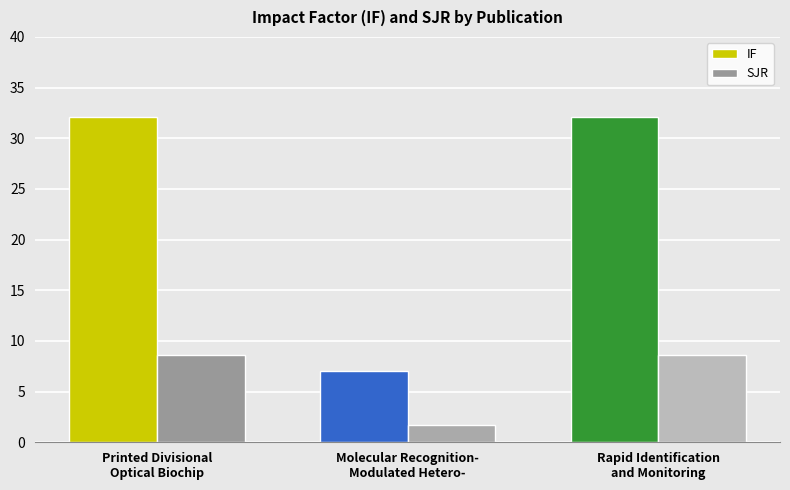

How many categories are shown in the chart?

3